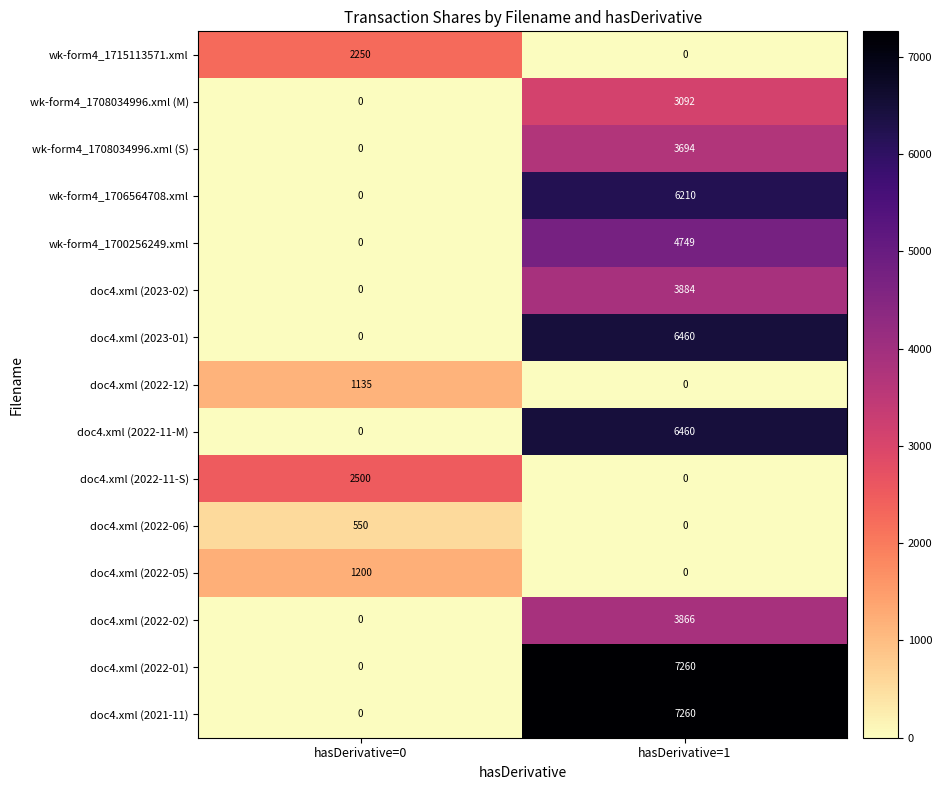

Is it true that doc4.xml (2022-06) equals 0 at hasDerivative=1?

True